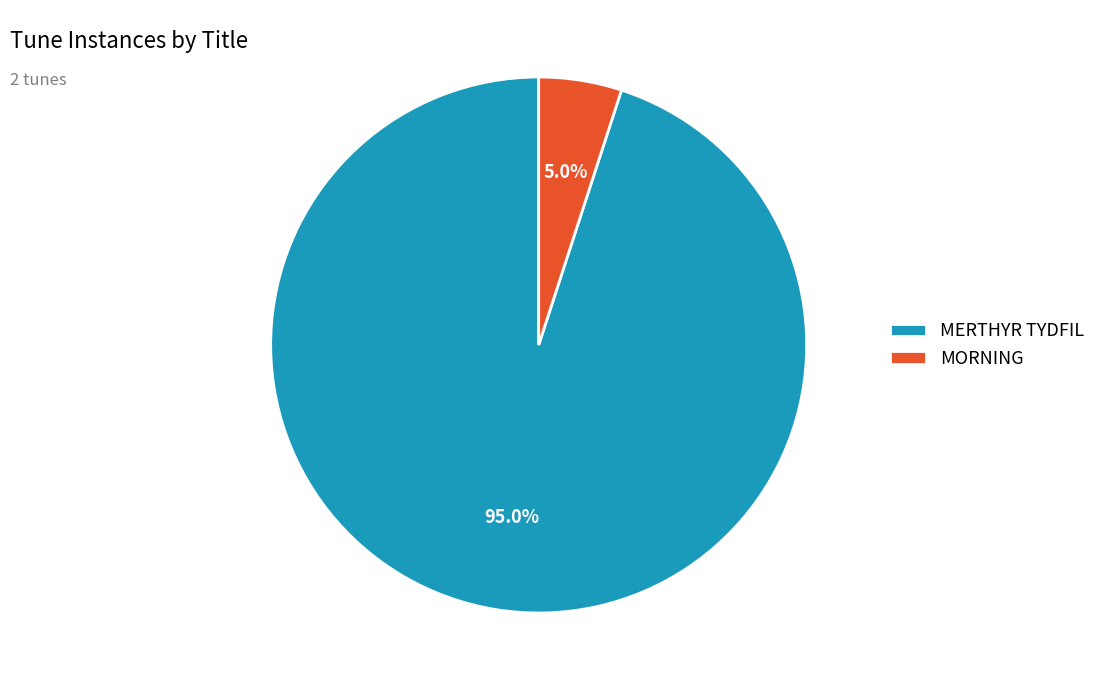

Rank the categories by value from lowest to highest.

MORNING, MERTHYR TYDFIL